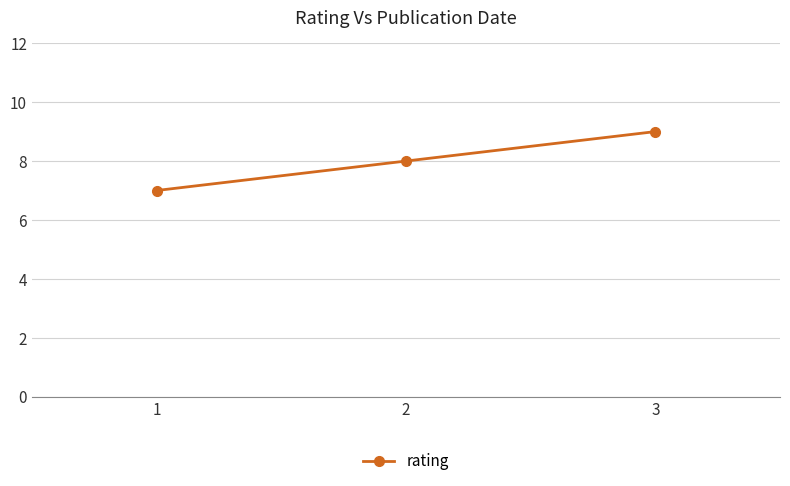

Count the number of categories in the chart.

3